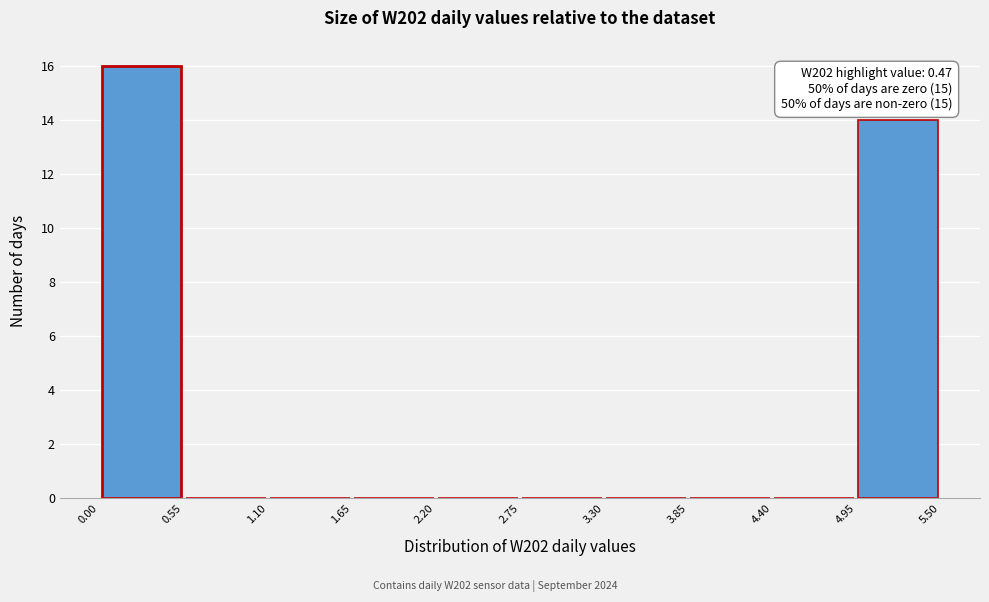

Over which range of the x-axis is the bar tallest?

0.00 to 0.55